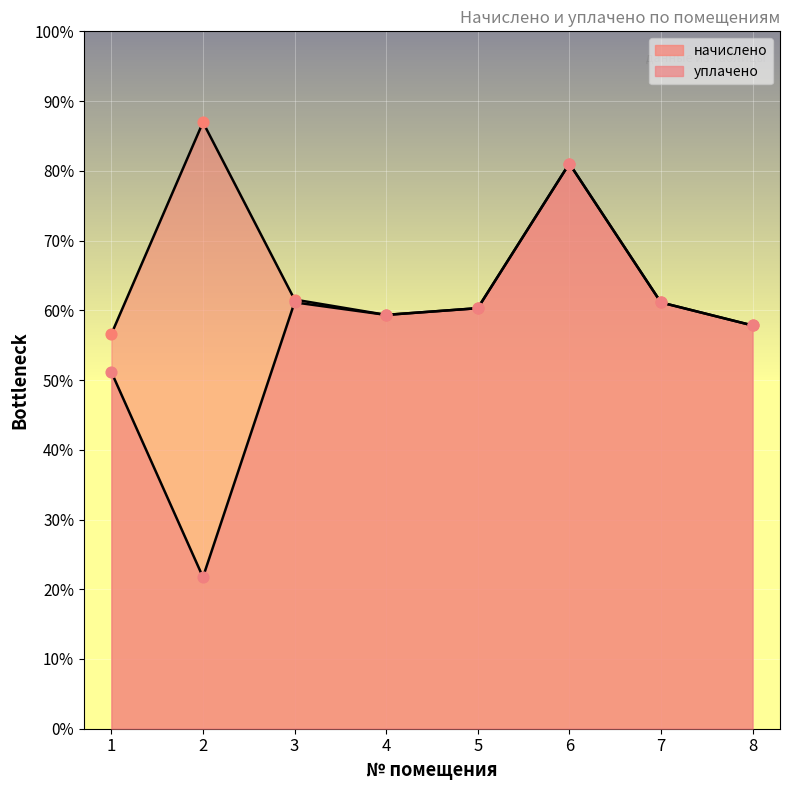

Which series reaches the minimum Y coordinate?

уплачено